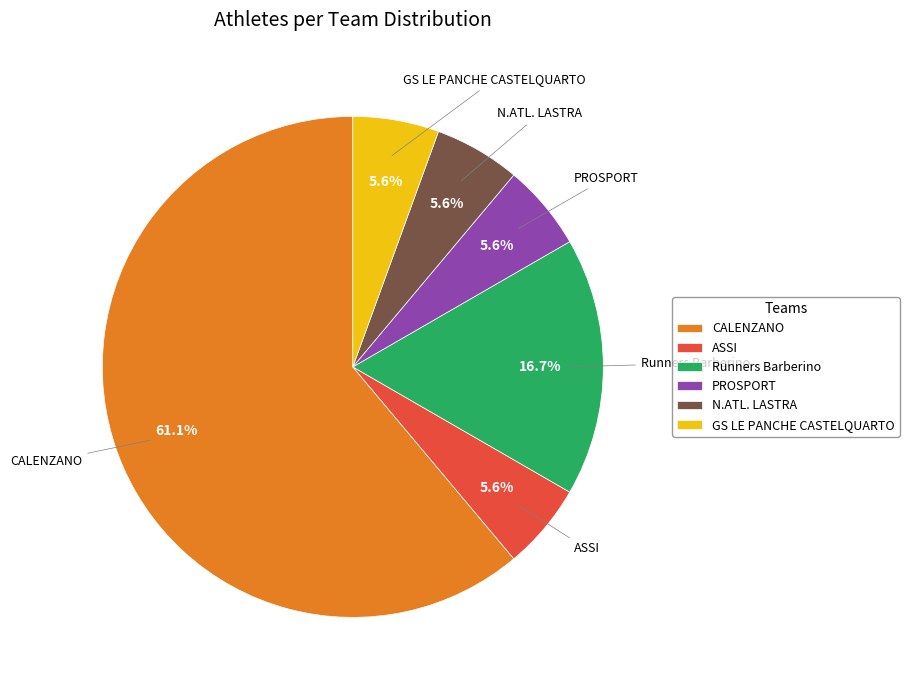

Does CALENZANO represent more than half of the total?

Yes